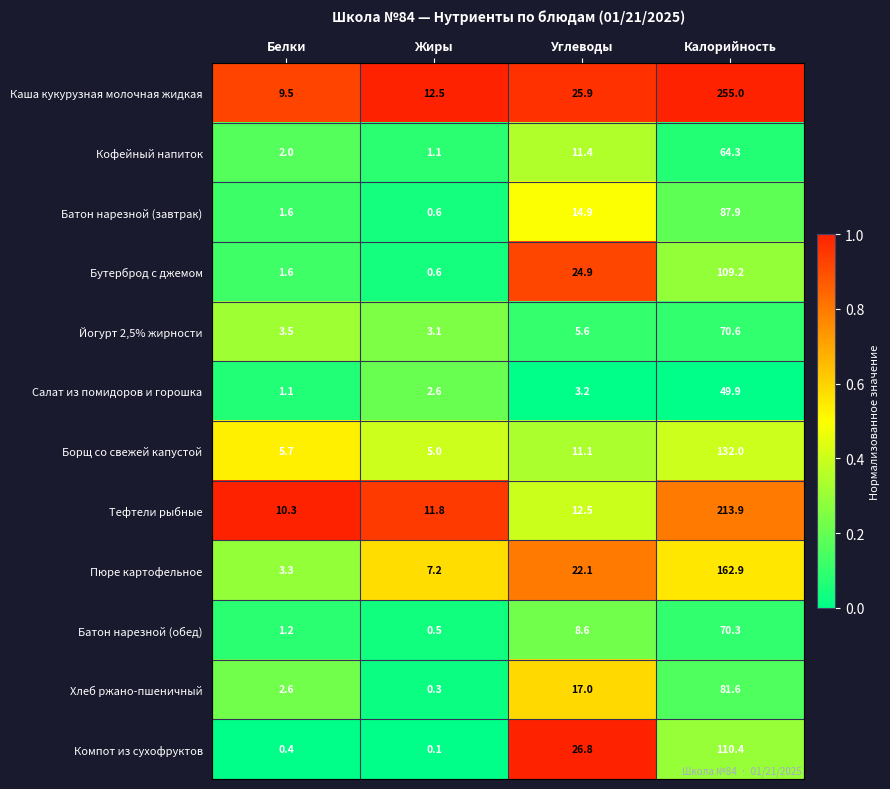

Which series has the largest total across all categories?

Каша кукурузная молочная жидкая